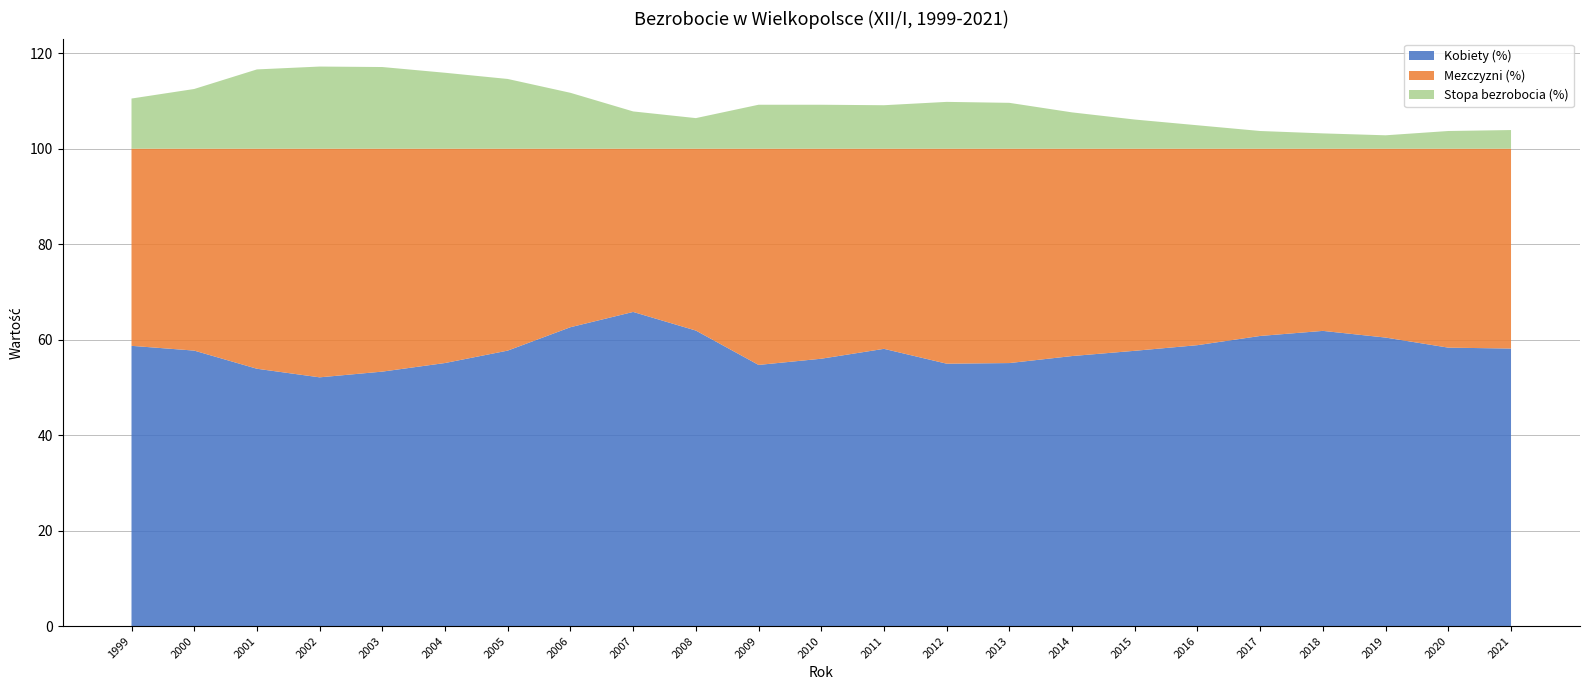

Reading left to right, transcribe all the data shown in this chart.

Kobiety (%): 58.7	57.7	53.9	52.1	53.3	55.1	57.7	62.6	65.8	61.9	54.7	56.0	58.1	55.0	55.1	56.6	57.7	58.8	60.8	61.8	60.4	58.3	58.1
Mezczyzni (%): 41.3	42.3	46.1	47.9	46.7	44.9	42.3	37.4	34.2	38.1	45.3	44.0	41.9	45.0	44.9	43.4	42.3	41.2	39.2	38.2	39.6	41.7	41.9
Stopa bezrobocia (%): 10.5	12.5	16.6	17.2	17.1	15.9	14.6	11.7	7.8	6.4	9.2	9.2	9.1	9.8	9.6	7.6	6.1	4.9	3.7	3.2	2.8	3.7	3.9